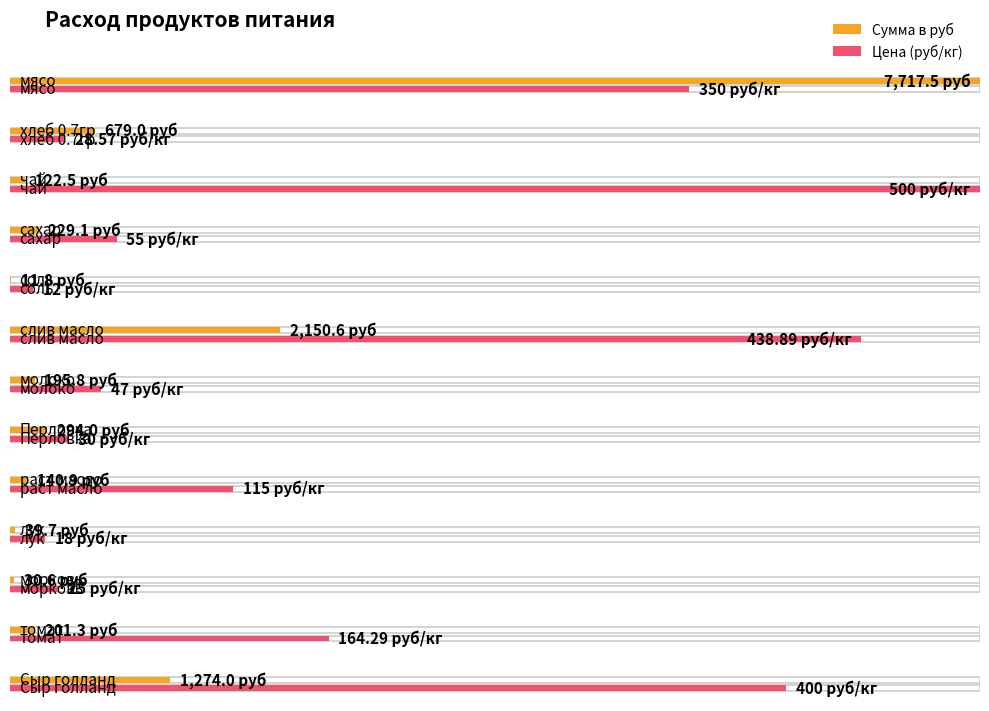

How many values in the Цена series are below 55?

6